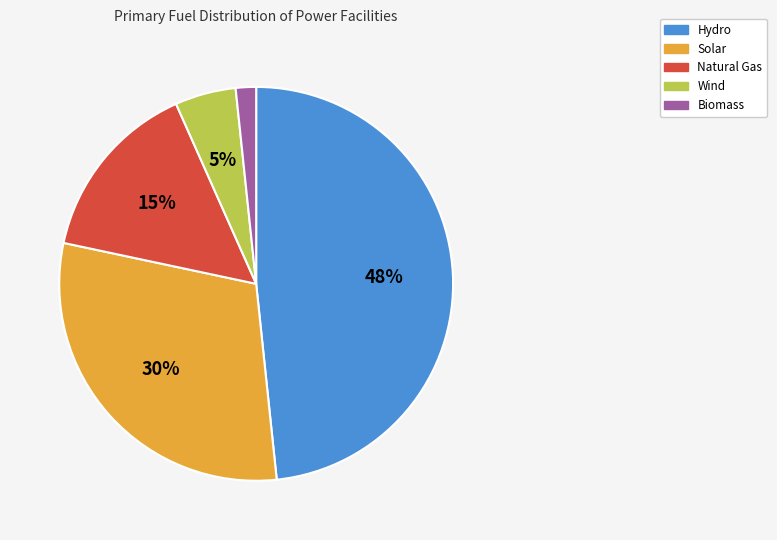

To the nearest percent, what is the average slice percentage?

20%